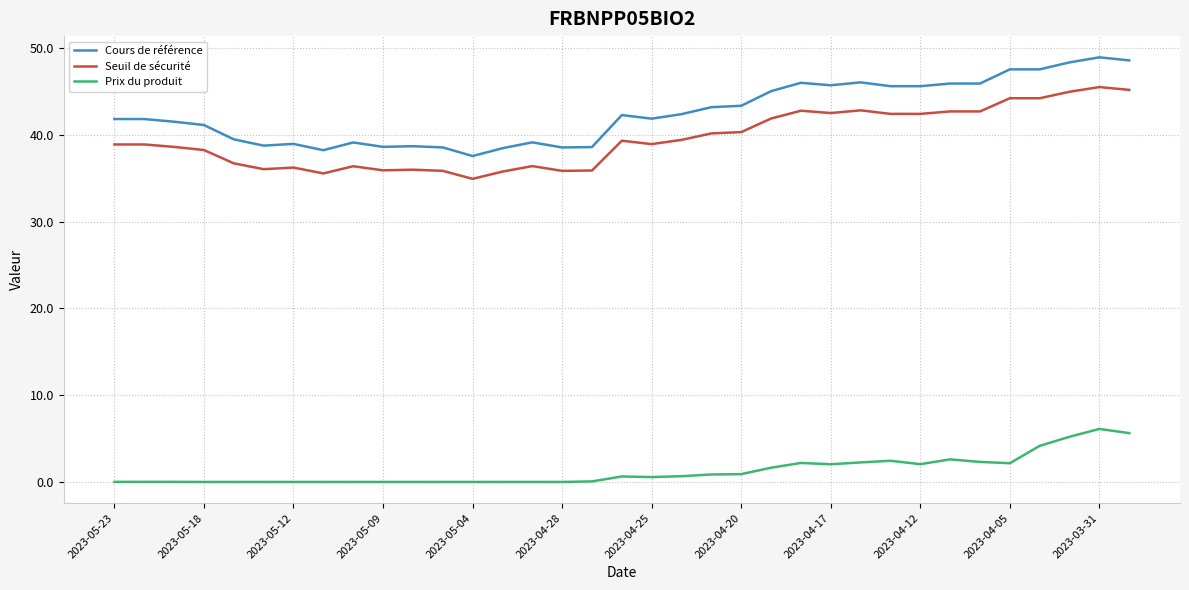

What is the lowest value of the Cours de référence series?

37.6